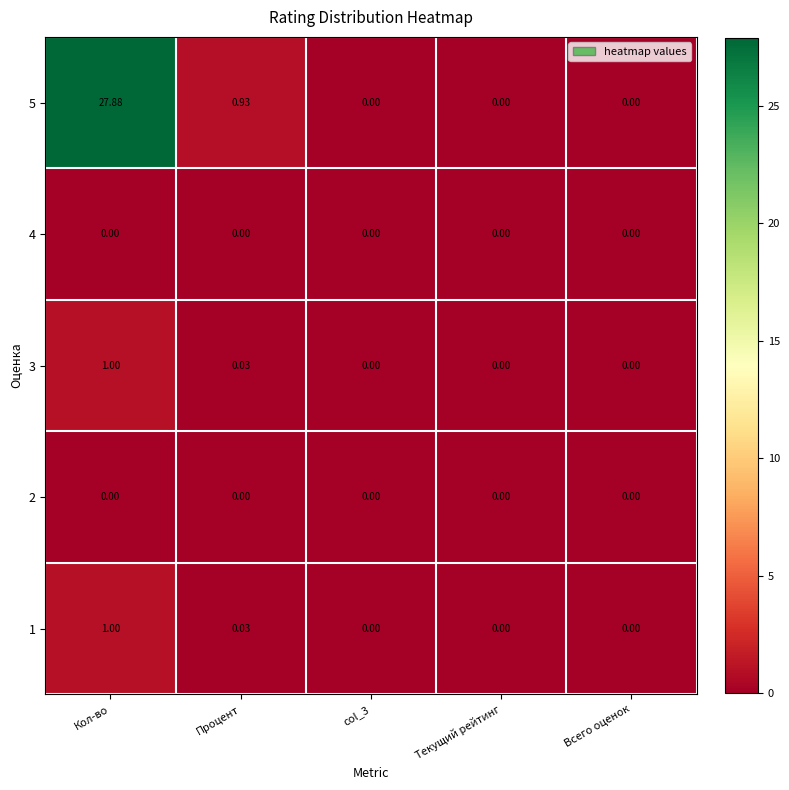

Which category has the highest value in the 5 series?

Кол-во